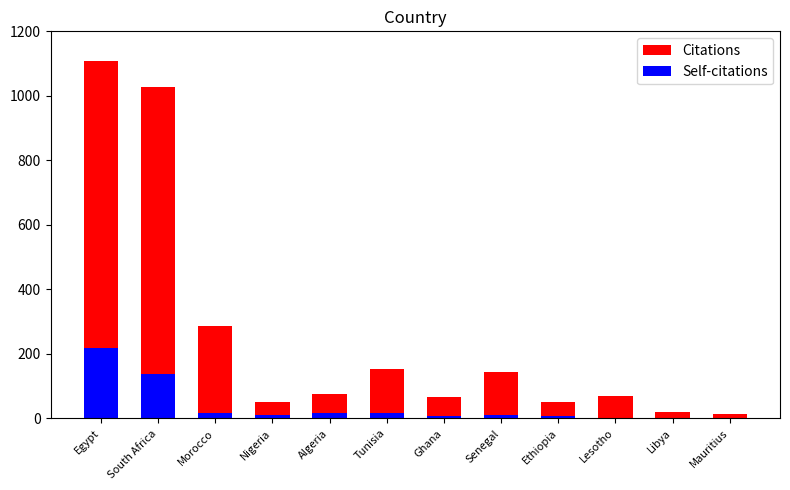

Where does the Self-citations series first go above 12?

Egypt